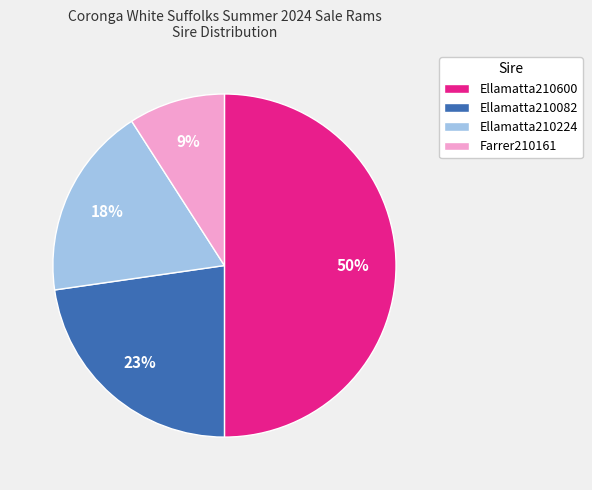

To the nearest percent, what portion does Ellamatta210600 represent?

50%